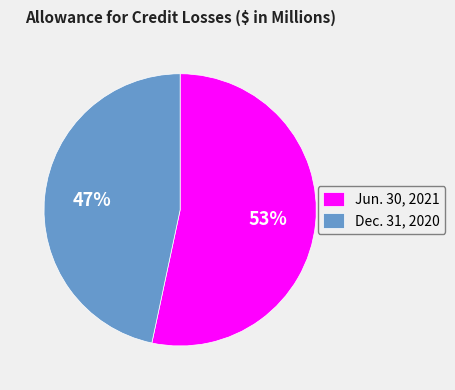

Which has a higher value, Jun. 30, 2021 or Dec. 31, 2020?

Jun. 30, 2021